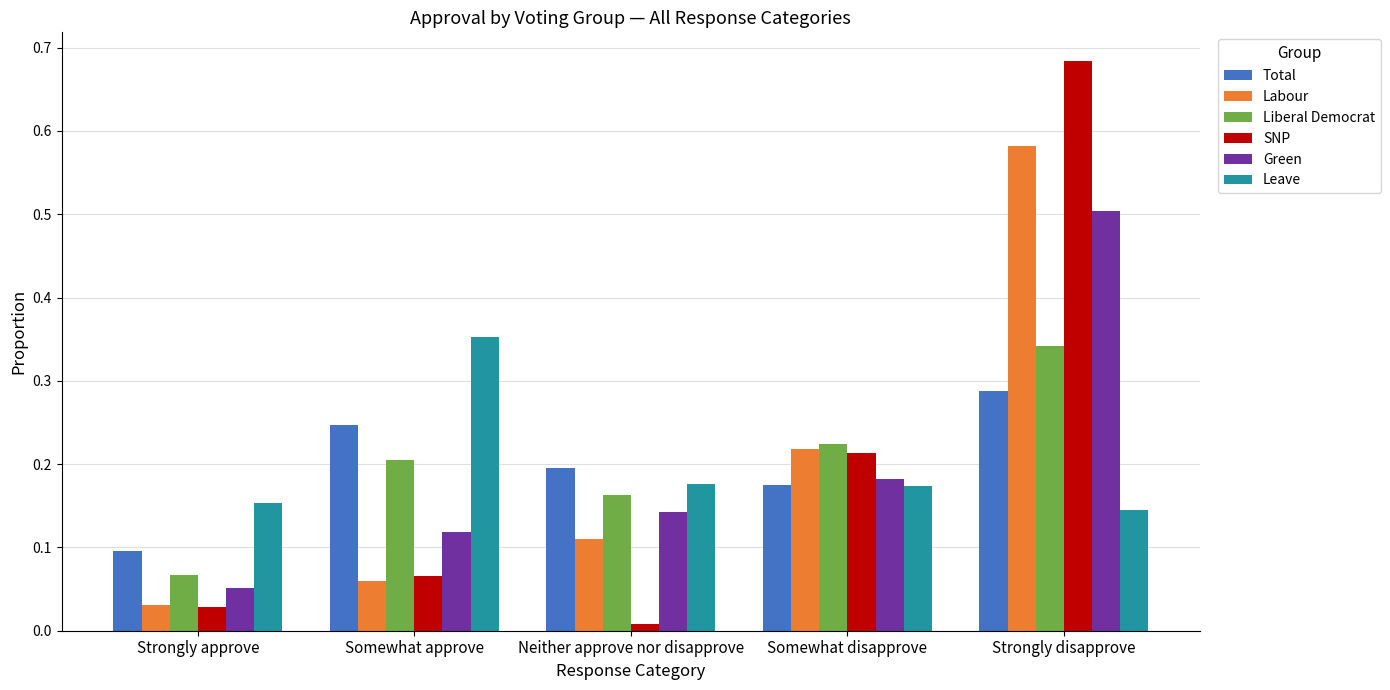

Which series has the widest spread of values?

SNP